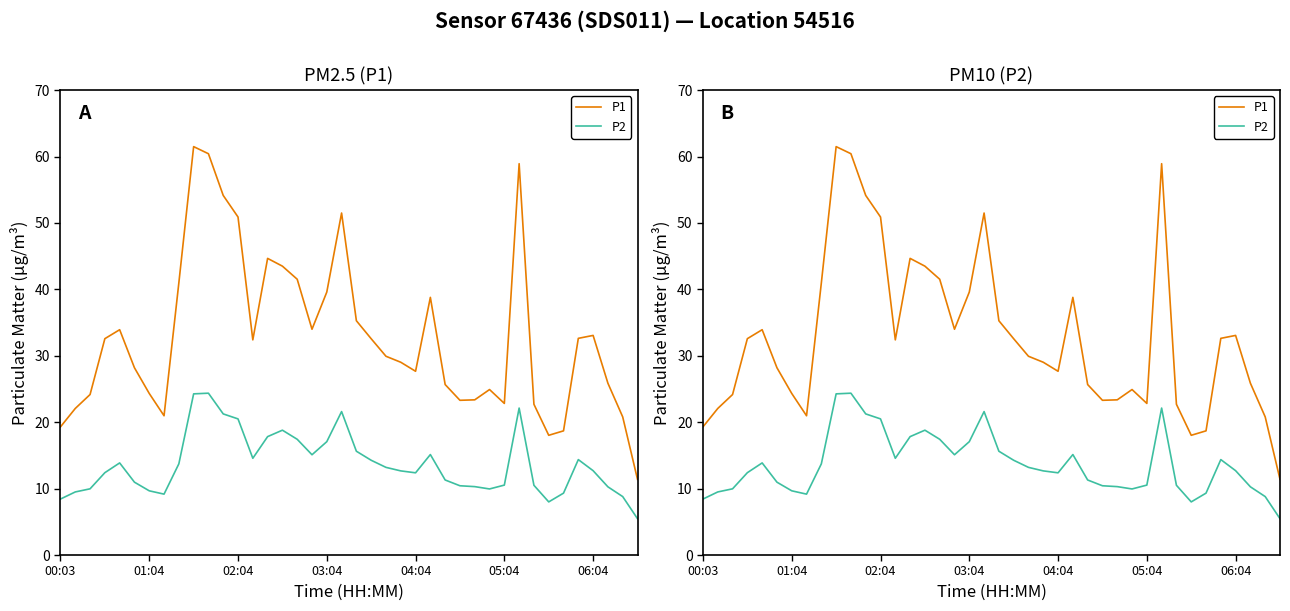

What is the sum of the P2 values at 34 and 04:04?

23.2